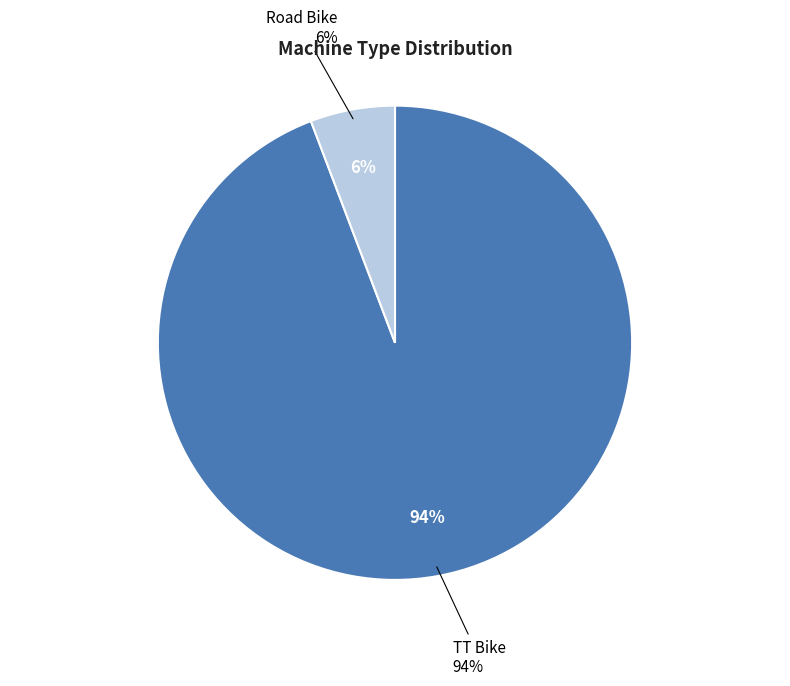

How many slices are in this pie chart?

2